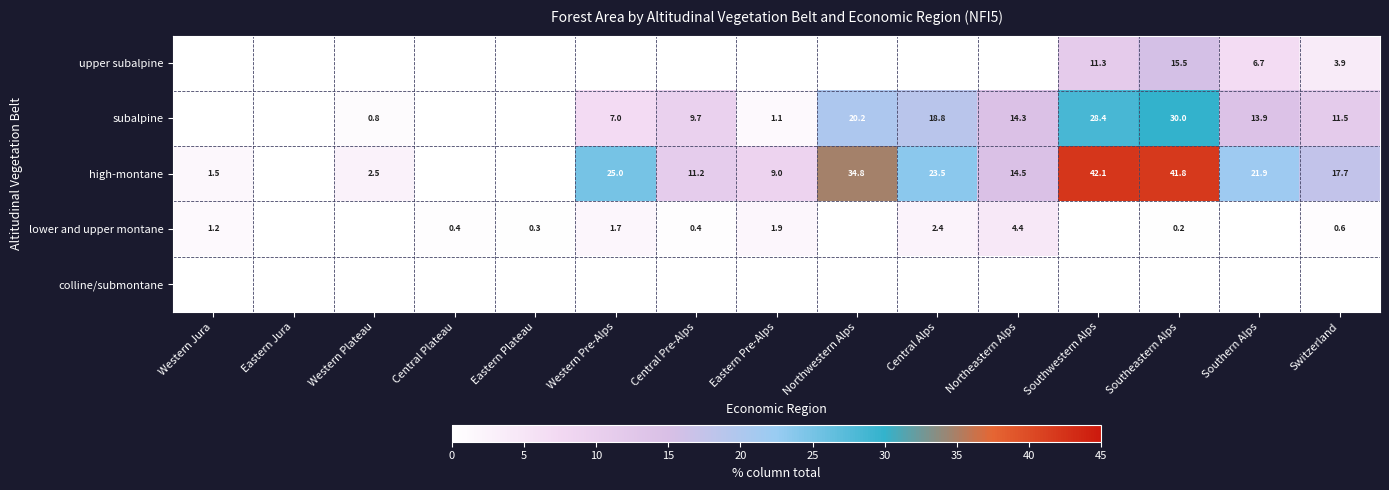

The value of high-montane at Southwestern Alps is 42.1. True or false?

True